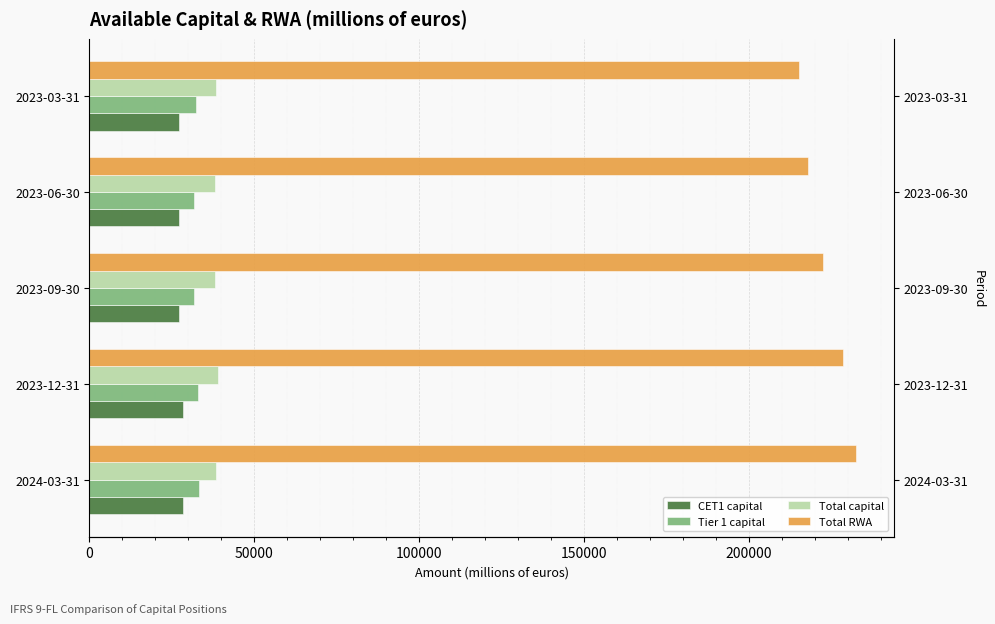

Does the chart contain any negative values?

No